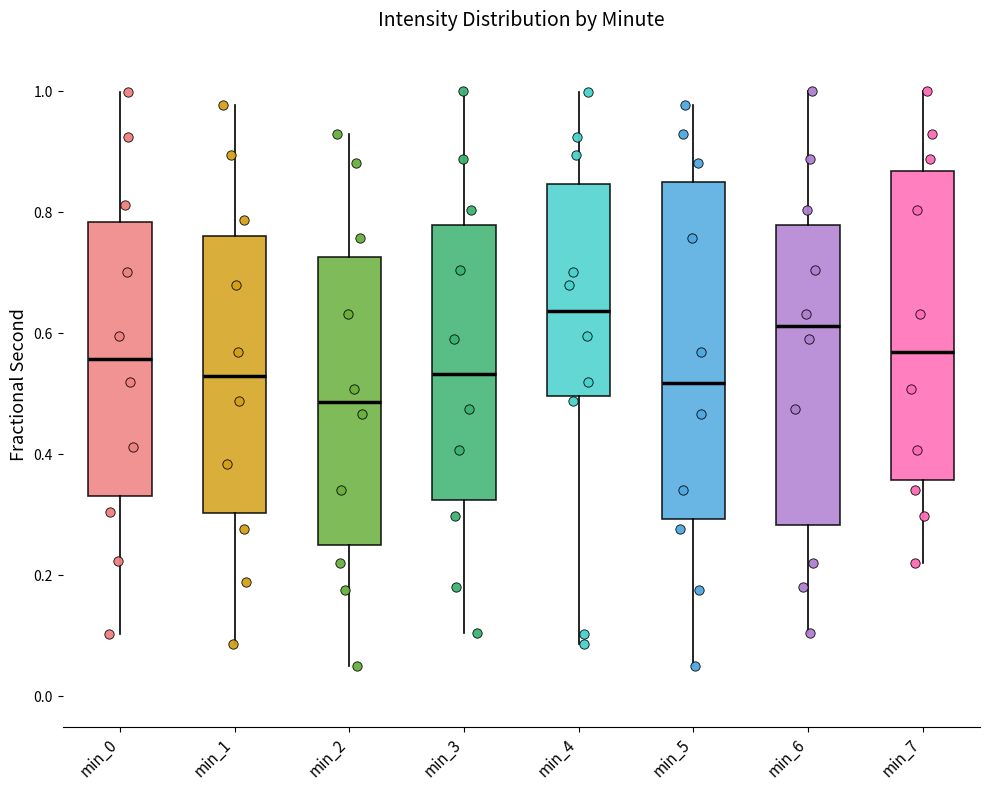

Reading left to right, read every box against the y-axis: the position of its median line, the range the box covers, and the ends of its whiskers. The values are not printed on the chart, so give them approximately, as read against the axis.

min_0: median 0.56, box 0.34 to 0.78, whiskers 0.10 to 1.00
min_1: median 0.52, box 0.30 to 0.76, whiskers 0.08 to 0.98
min_2: median 0.48, box 0.26 to 0.72, whiskers 0.04 to 0.92
min_3: median 0.54, box 0.32 to 0.78, whiskers 0.10 to 1.00
min_4: median 0.64, box 0.50 to 0.84, whiskers 0.08 to 1.00
min_5: median 0.52, box 0.30 to 0.86, whiskers 0.04 to 0.98
min_6: median 0.62, box 0.28 to 0.78, whiskers 0.10 to 1.00
min_7: median 0.56, box 0.36 to 0.86, whiskers 0.22 to 1.00